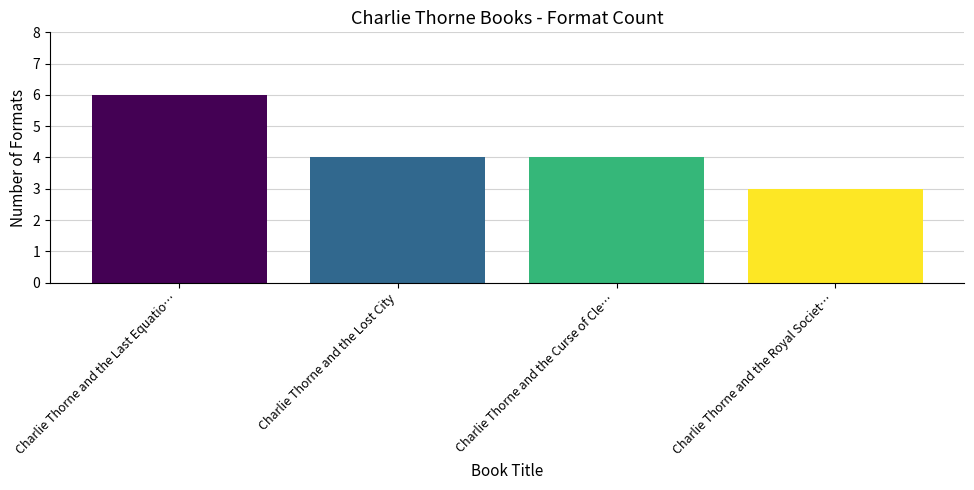

What is the difference between the values at Charlie Thorne and the Royal Societ… and Charlie Thorne and the Curse of Cle…?

1